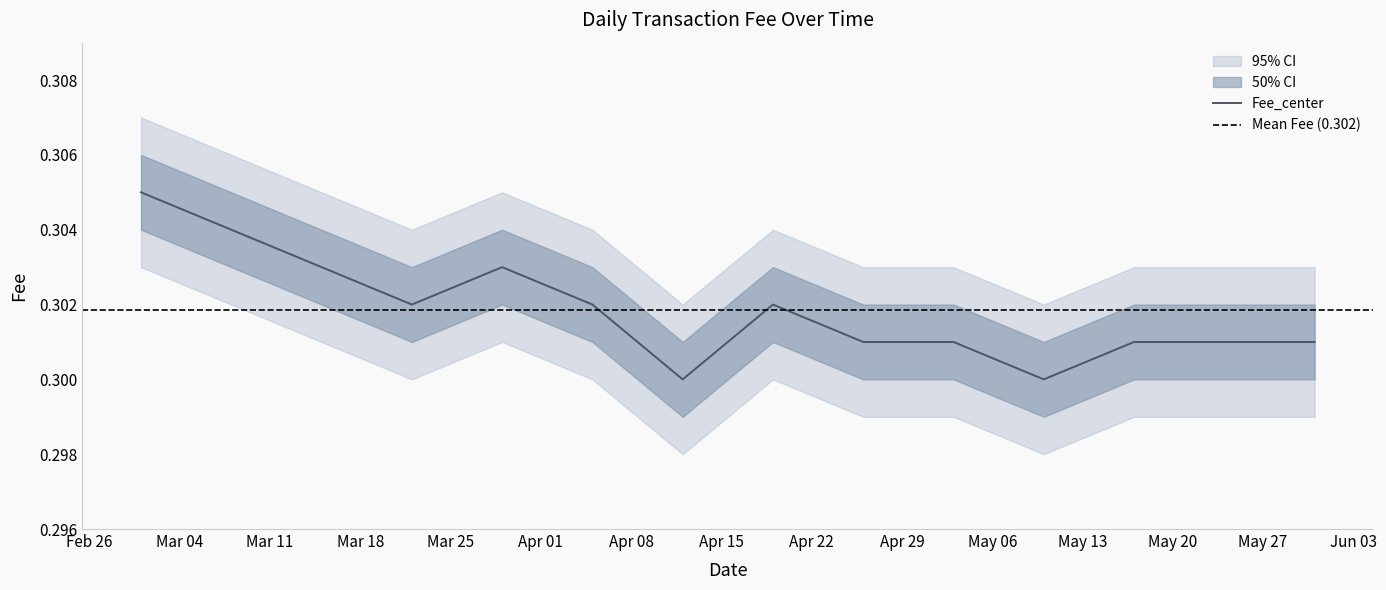

What is the sum of all Fee_lower1 values?

4.2